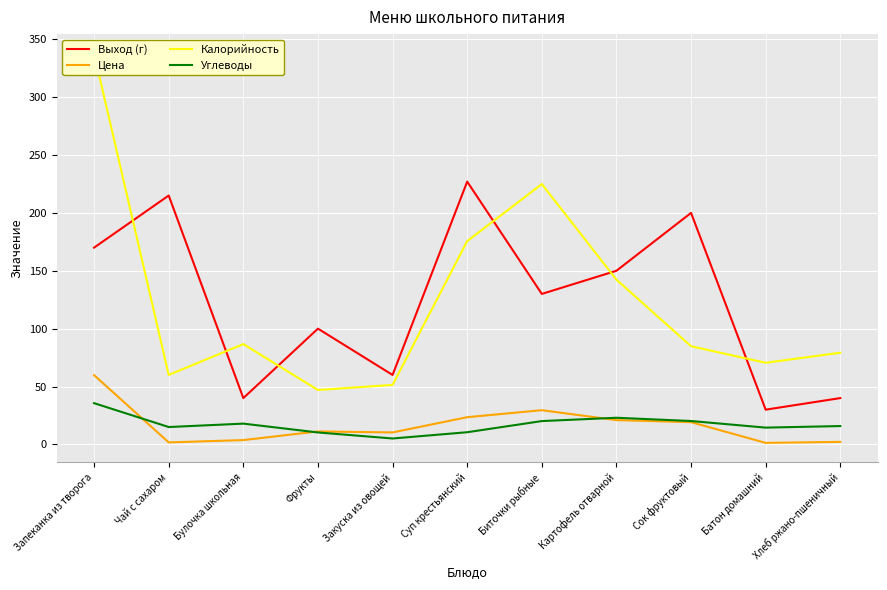

True or false: Выход (г) and Углеводы cross at least once.

False